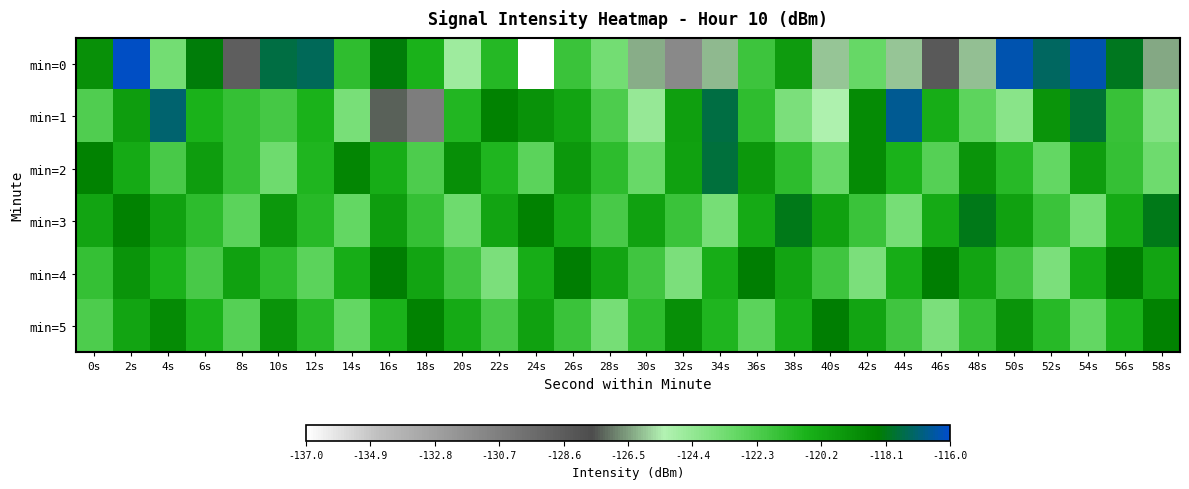

Reading right to left, extract all data points from this chart.

min=0: 58s=-126.4	56s=-118.0	54s=-116.3	52s=-117.3	50s=-116.4	48s=-126.0	46s=-128.4	44s=-126.0	42s=-123.0	40s=-126.0	38s=-119.6	36s=-121.8	34s=-126.1	32s=-131.4	30s=-126.3	28s=-123.5	26s=-121.7	24s=-137.0	22s=-121.1	20s=-124.8	18s=-120.7	16s=-118.3	14s=-121.4	12s=-117.3	10s=-117.6	8s=-128.8	6s=-118.2	4s=-123.5	2s=-116.2	0s=-119.2
min=1: 58s=-123.9	56s=-121.6	54s=-117.8	52s=-119.3	50s=-124.1	48s=-122.8	46s=-120.5	44s=-116.7	42s=-118.9	40s=-125.2	38s=-123.7	36s=-121.4	34s=-117.6	32s=-119.8	30s=-124.5	28s=-122.3	26s=-120.1	24s=-119.2	22s=-118.5	20s=-121.0	18s=-130.6	16s=-127.4	14s=-123.5	12s=-120.7	10s=-122.1	8s=-121.6	6s=-120.7	4s=-117.1	2s=-119.8	0s=-122.3
min=2: 58s=-123.3	56s=-121.5	54s=-119.7	52s=-122.9	50s=-121.1	48s=-119.3	46s=-122.5	44s=-120.7	42s=-118.9	40s=-123.1	38s=-121.3	36s=-119.5	34s=-117.7	32s=-119.9	30s=-123.1	28s=-121.3	26s=-119.5	24s=-122.7	22s=-120.9	20s=-119.1	18s=-122.3	16s=-120.5	14s=-118.7	12s=-120.9	10s=-123.3	8s=-121.5	6s=-119.7	4s=-122.1	2s=-120.3	0s=-118.5
min=3: 58s=-118.1	56s=-120.3	54s=-123.5	52s=-121.7	50s=-119.9	48s=-118.1	46s=-120.3	44s=-123.5	42s=-121.7	40s=-119.9	38s=-118.1	36s=-120.3	34s=-123.5	32s=-121.7	30s=-119.9	28s=-122.1	26s=-120.3	24s=-118.5	22s=-120.1	20s=-123.3	18s=-121.5	16s=-119.7	14s=-122.9	12s=-121.1	10s=-119.5	8s=-122.7	6s=-121.3	4s=-119.9	2s=-118.5	0s=-120.1
min=4: 58s=-120.1	56s=-118.3	54s=-120.5	52s=-123.7	50s=-121.9	48s=-120.1	46s=-118.3	44s=-120.5	42s=-123.7	40s=-121.9	38s=-120.1	36s=-118.3	34s=-120.5	32s=-123.7	30s=-121.9	28s=-120.1	26s=-118.3	24s=-120.5	22s=-123.7	20s=-121.9	18s=-120.1	16s=-118.3	14s=-120.5	12s=-122.7	10s=-121.3	8s=-119.9	6s=-122.1	4s=-120.7	2s=-119.3	0s=-121.5
min=5: 58s=-118.5	56s=-120.7	54s=-122.9	52s=-121.1	50s=-119.3	48s=-121.5	46s=-123.7	44s=-121.9	42s=-120.1	40s=-118.3	38s=-120.5	36s=-122.7	34s=-120.9	32s=-119.1	30s=-121.3	28s=-123.5	26s=-121.7	24s=-119.9	22s=-122.1	20s=-120.3	18s=-118.5	16s=-120.7	14s=-122.9	12s=-121.1	10s=-119.3	8s=-122.5	6s=-120.7	4s=-118.9	2s=-120.1	0s=-122.3